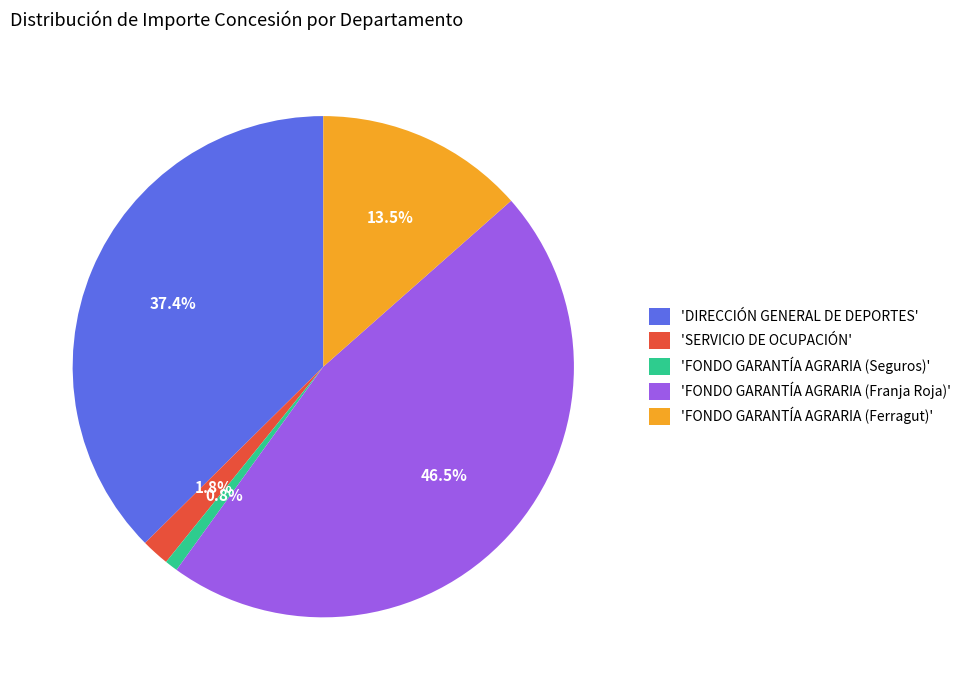

Which has a higher value, 'FONDO GARANTÍA AGRARIA (Ferragut)' or 'SERVICIO DE OCUPACIÓN'?

'FONDO GARANTÍA AGRARIA (Ferragut)'